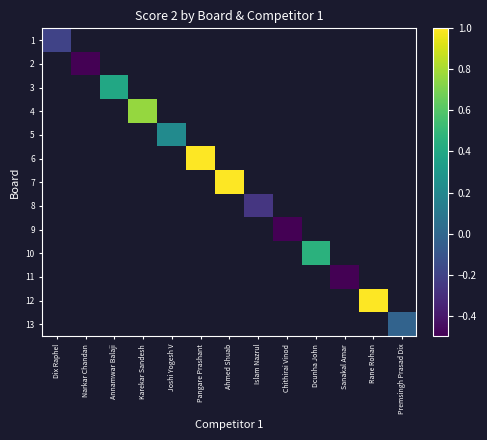

At how many categories does at least one series exceed 0?

7